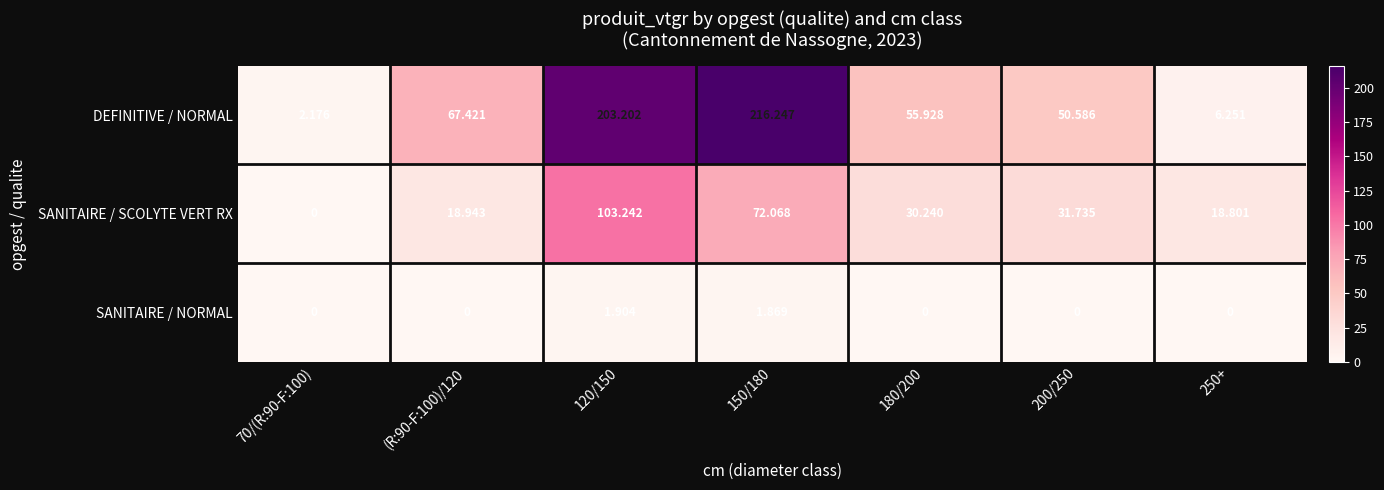

Which category has the highest value across all series?

150/180